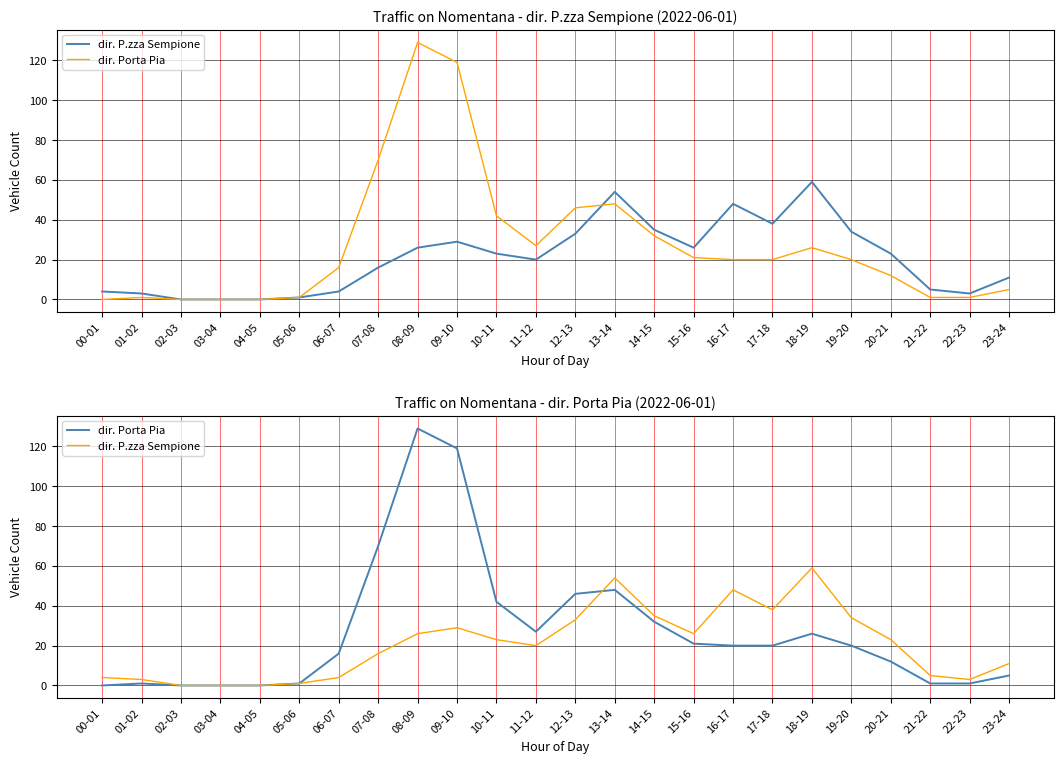

At which category does the chart reach its minimum across all series?

02-03